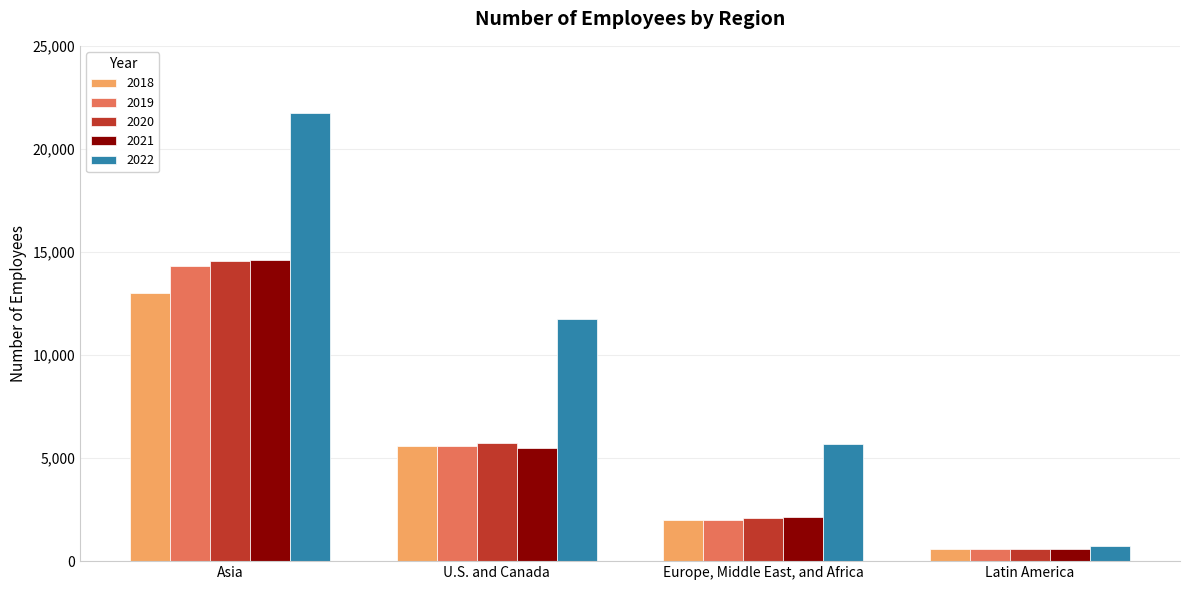

True or false: 2021 has a value of 3143 at U.S. and Canada.

False